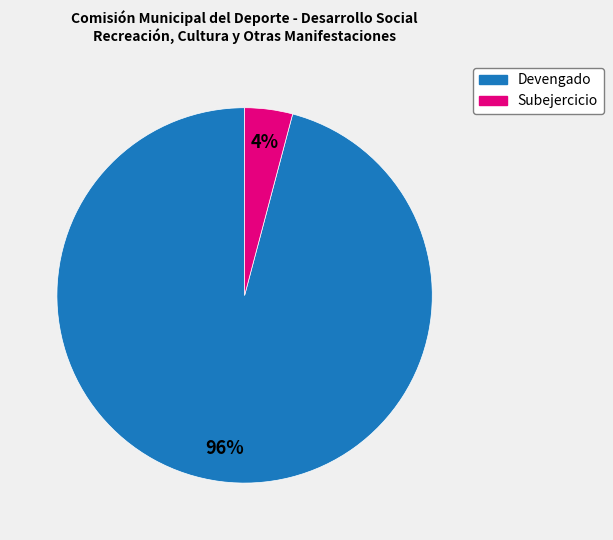

True or false: Subejercicio accounts for 4% of the total.

True